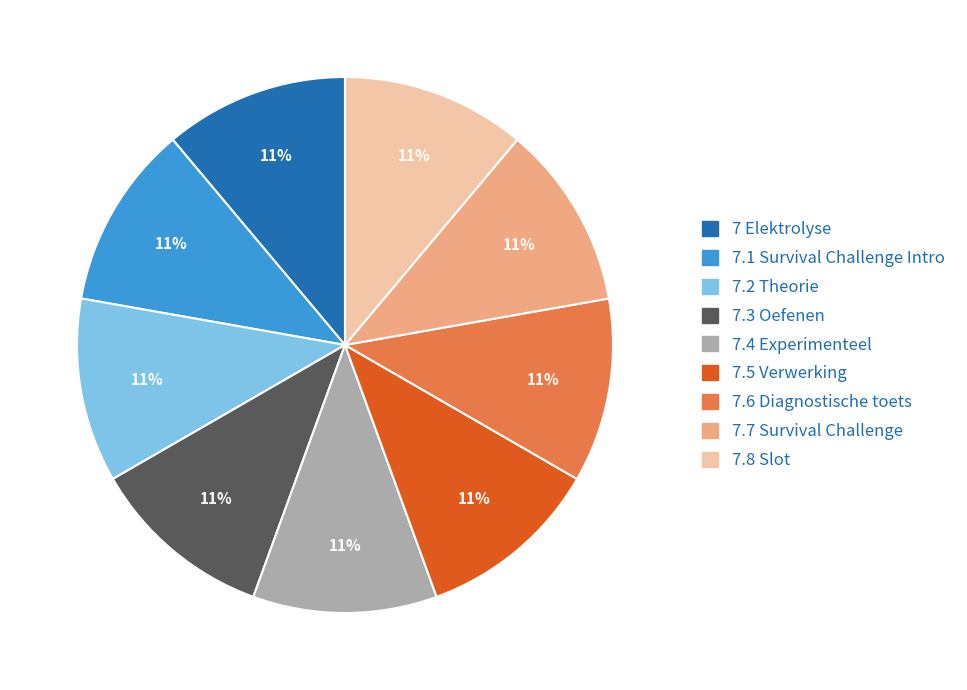

Combined, do 7.3 Oefenen and 7 Elektrolyse account for over 50%?

No